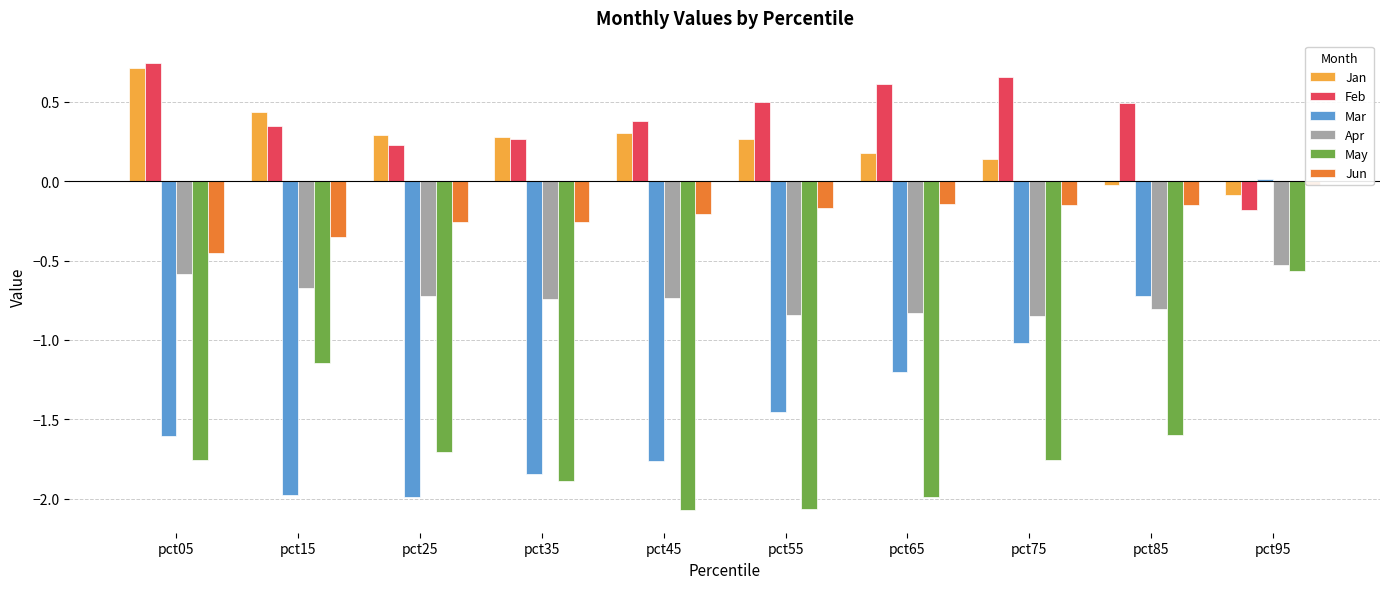

Does the chart contain any negative values?

Yes